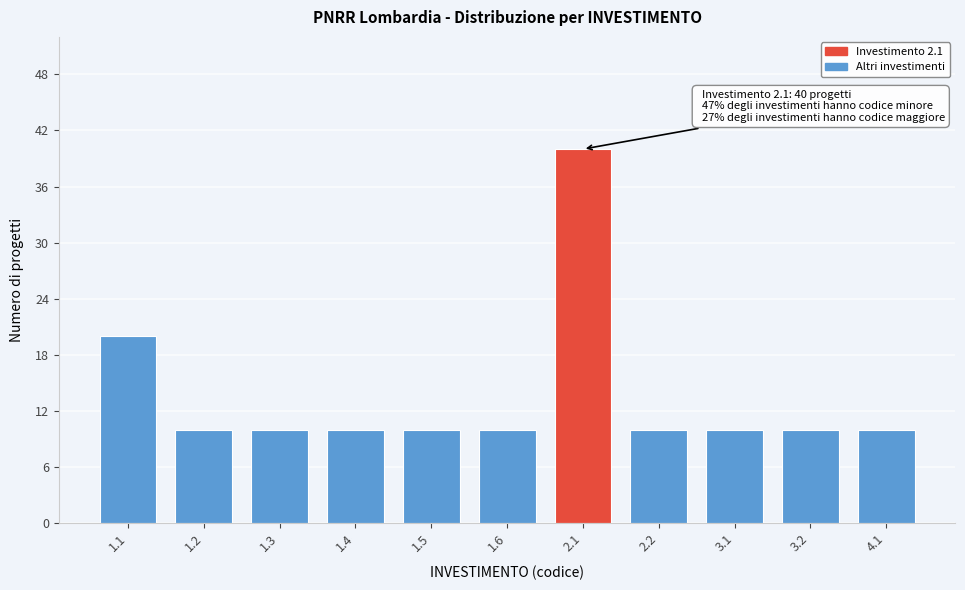

Reading left to right, list all the values displayed in this chart.

1.1=20	1.2=10	1.3=10	1.4=10	1.5=10	1.6=10	2.1=40	2.2=10	3.1=10	3.2=10	4.1=10